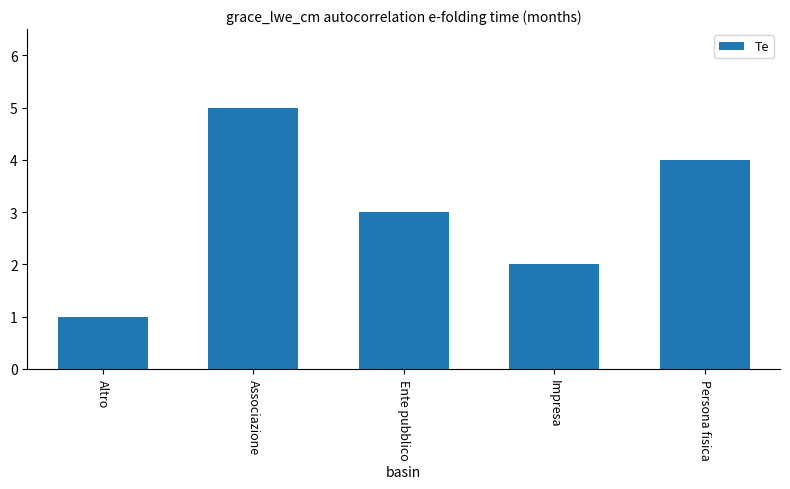

Does the chart contain stacked bars?

No